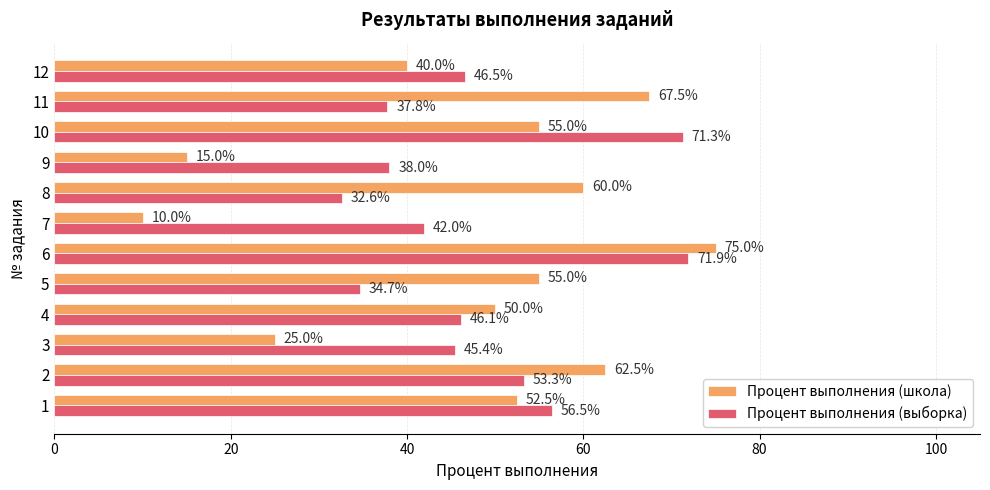

What is the highest value of the Процент выполнения (выборка) series?

71.9